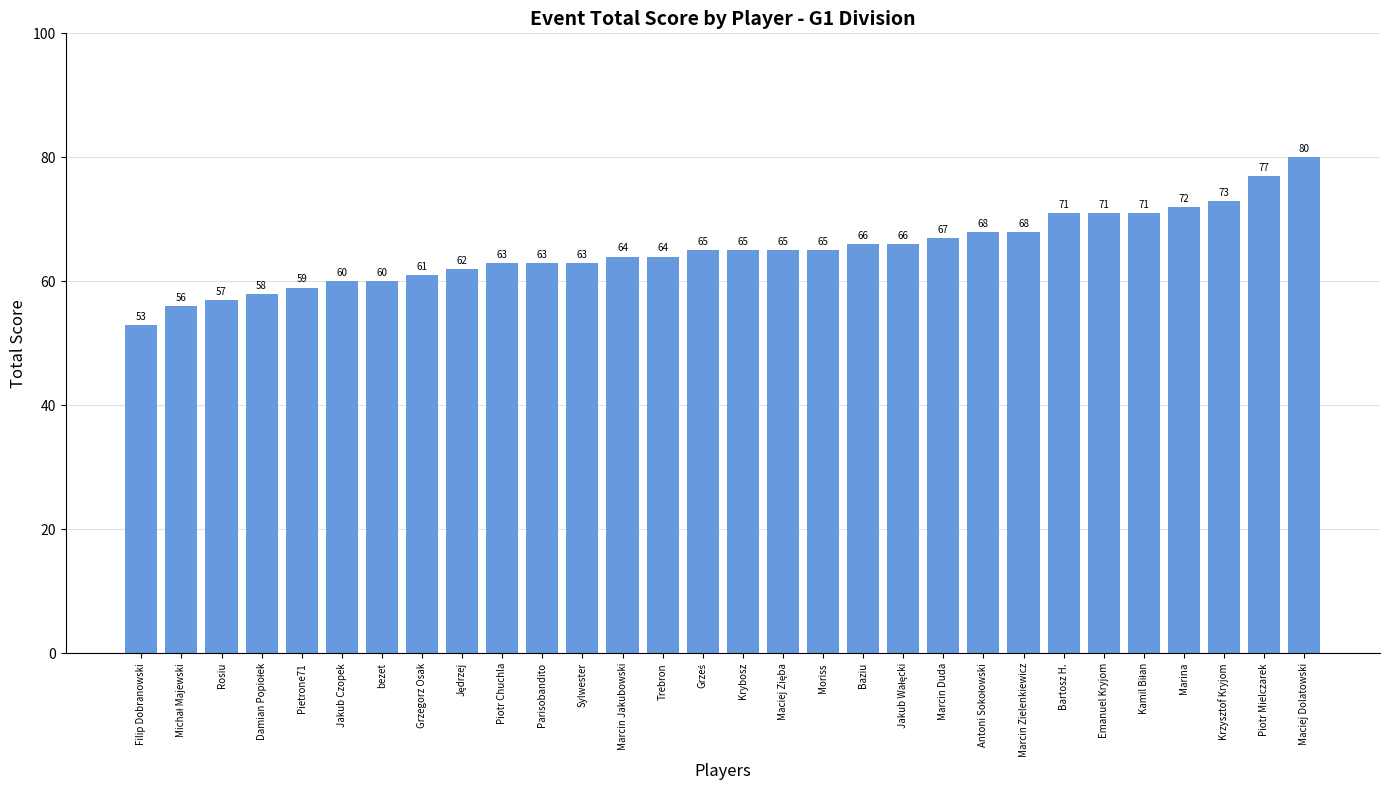

What is the average value?

65